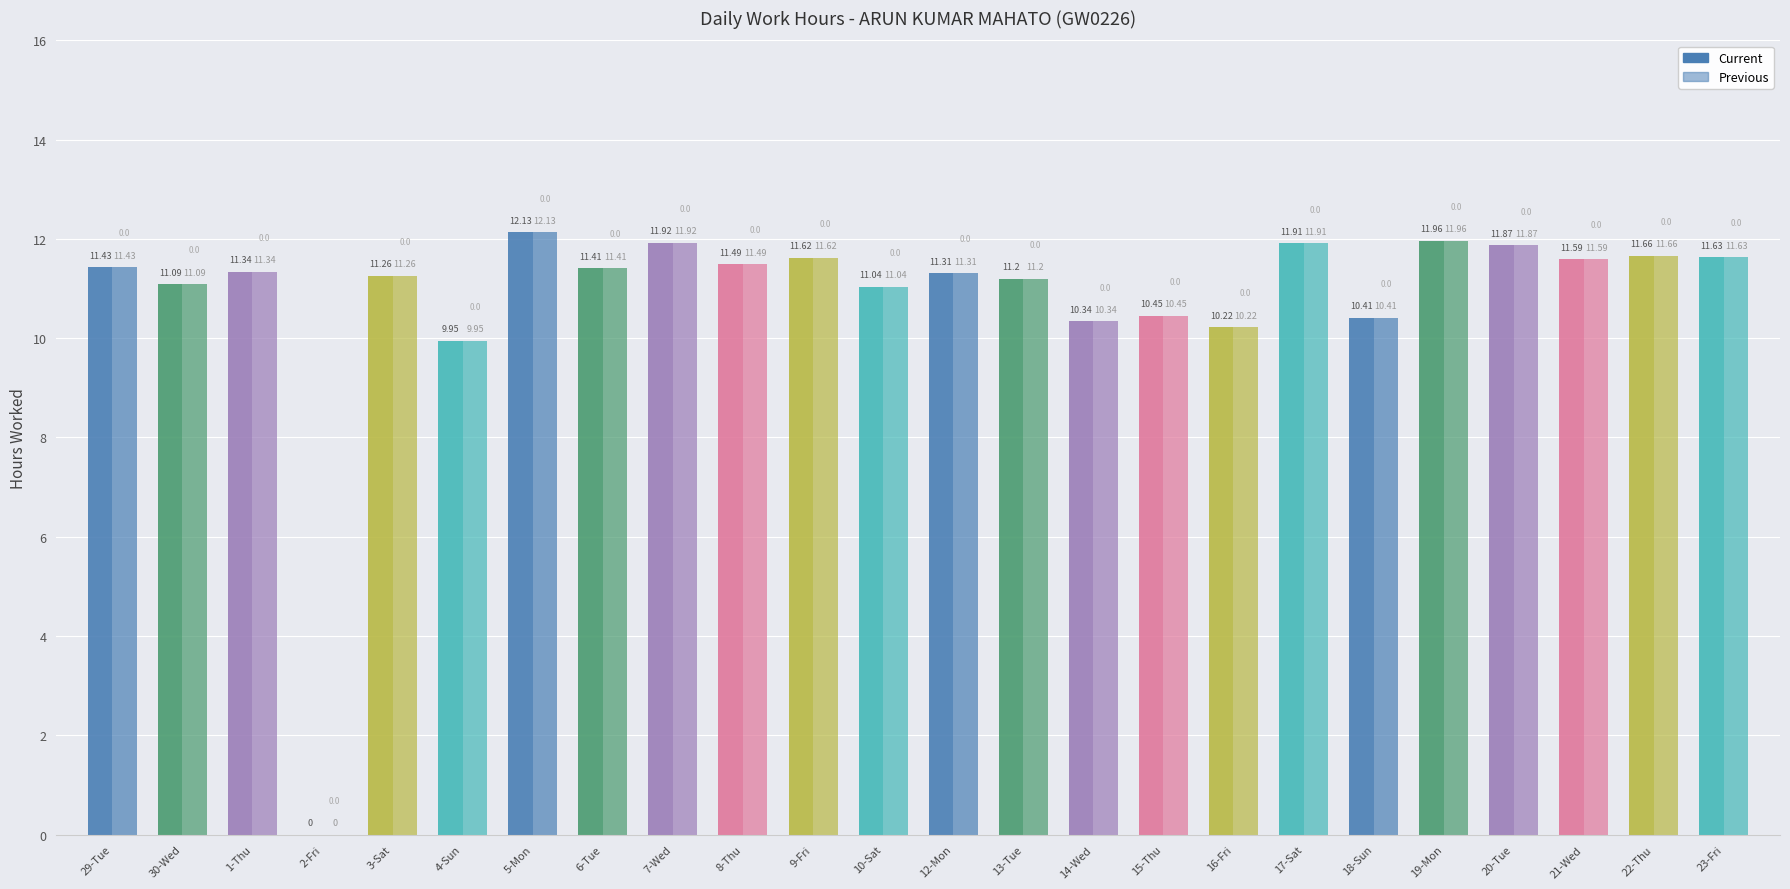

What is the maximum value shown in the chart?

12.1